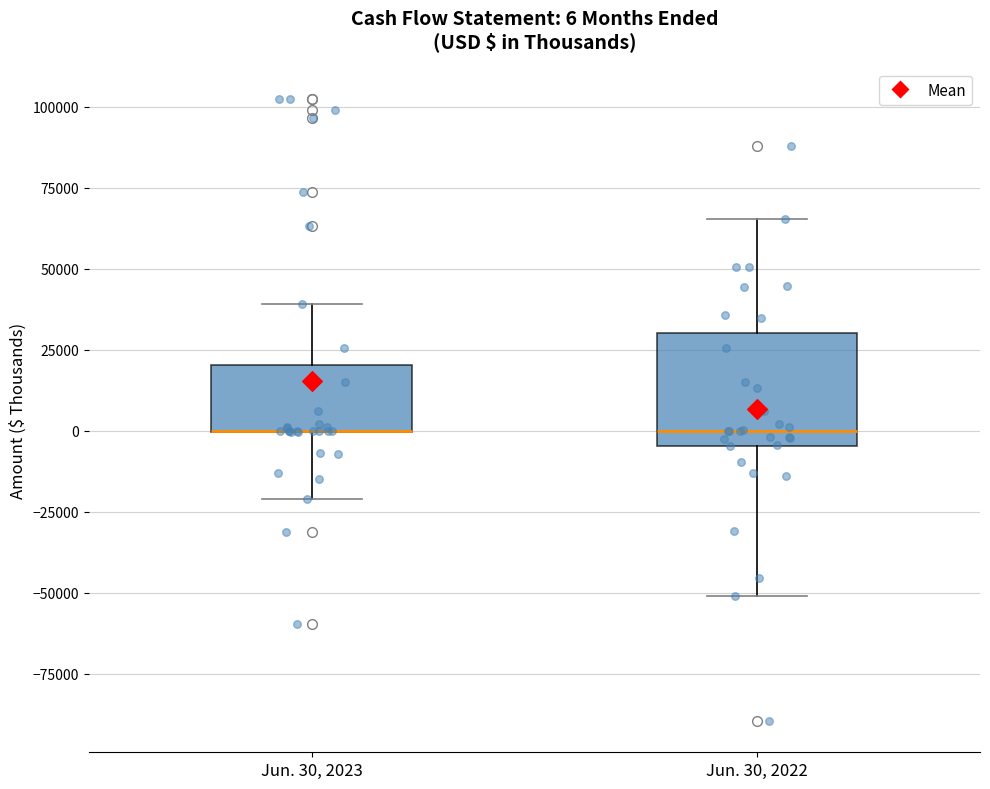

Comparing the boxes themselves (not the whiskers), which one is the tallest?

Jun. 30, 2022